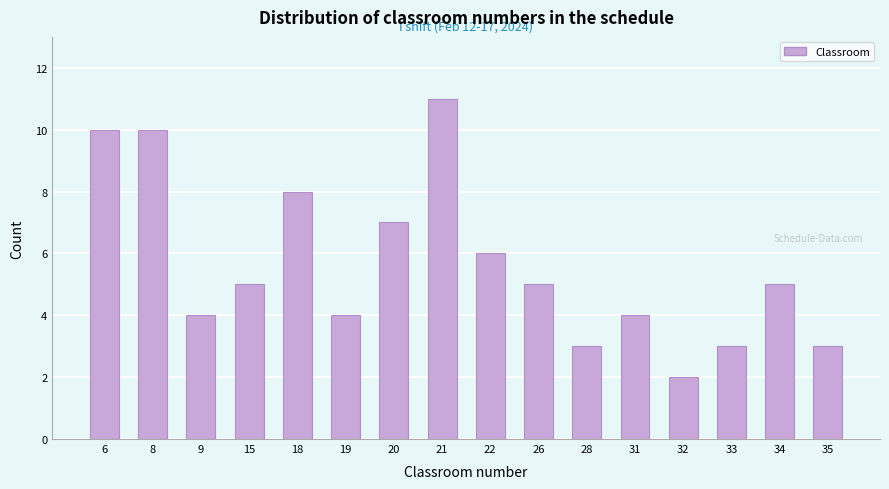

Reading left to right, list all the values displayed in this chart.

10	10	4	5	8	4	7	11	6	5	3	4	2	3	5	3